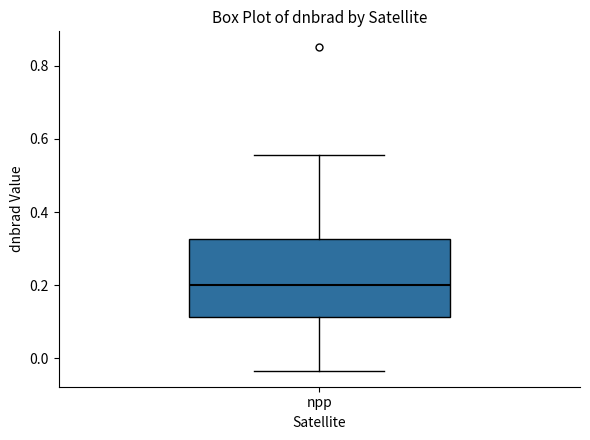

Transcribe this box plot: give where the median line is, the range the box spans, and where the two whiskers end, as read against the y-axis. The values are not printed on the chart, so give them approximately, as read against the axis.

median 0.20, box 0.12 to 0.32, whiskers -0.04 to 0.56